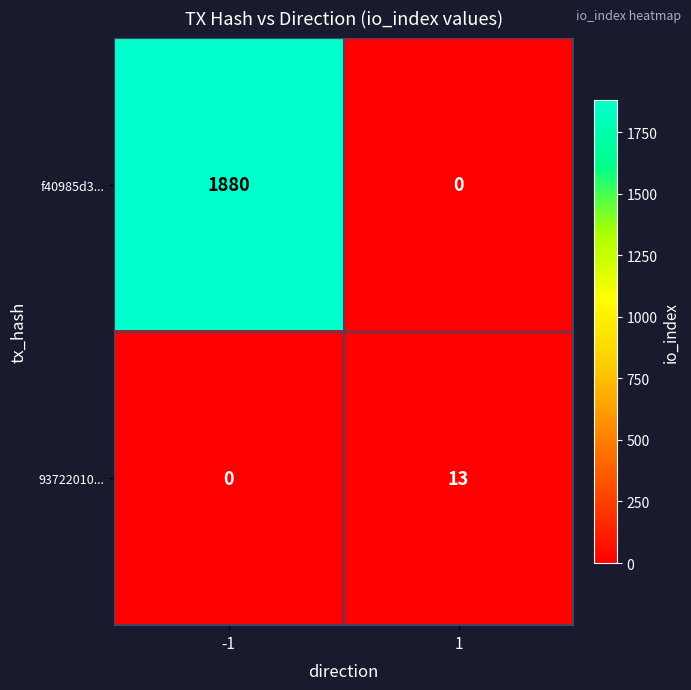

What is the difference between the 93722010... values at -1 and 1?

13